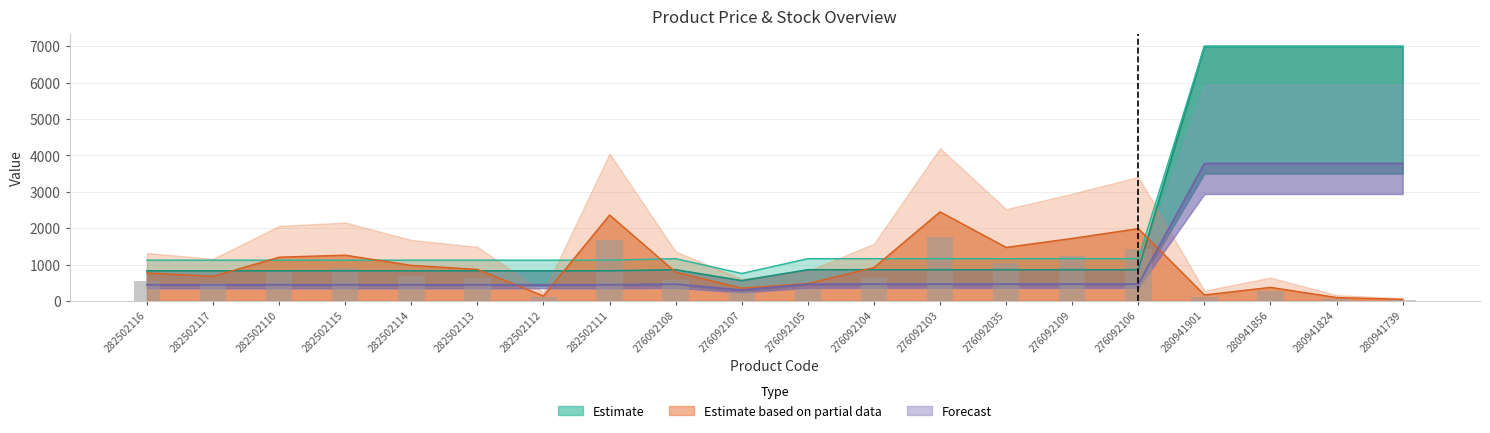

Reading left to right, extract all data points from this chart.

Ціна: 282502116=827.6	282502117=827.6	282502110=827.6	282502115=827.6	282502114=827.6	282502113=827.6	282502112=827.6	282502111=827.6	276092108=857.9	276092107=557.6	276092105=857.9	276092104=857.9	276092103=857.9	276092035=857.9	276092109=857.9	276092106=857.9	280941901=7002.6	280941856=7002.6	280941824=7002.6	280941739=7002.6
Доп. ціна: 282502116=1121.5	282502117=1121.5	282502110=1121.5	282502115=1121.5	282502114=1121.5	282502113=1121.5	282502112=1121.5	282502111=1121.5	276092108=1162.5	276092107=756.0	276092105=1162.5	276092104=1162.5	276092103=1162.5	276092035=1162.5	276092109=1162.5	276092106=1162.5	280941901=7002.6	280941856=7002.6	280941824=7002.6	280941739=7002.6
Залишок: 282502116=769.3	282502117=675.9	282502110=1203.5	282502115=1258.4	282502114=978.2	282502113=868.3	282502112=137.4	282502111=2363.0	276092108=791.3	276092107=351.7	276092105=478.1	276092104=917.7	276092103=2450.9	276092035=1472.7	276092109=1720.0	276092106=1989.3	280941901=164.9	280941856=373.7	280941824=93.4	280941739=44.0